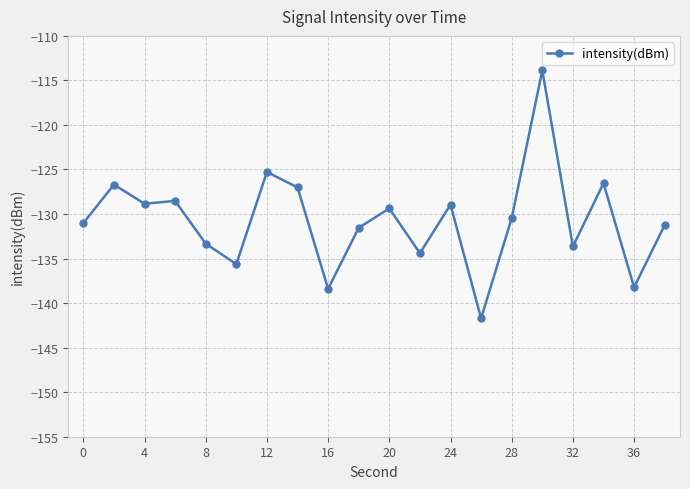

What is the value of the 11th point from the left?

-129.4